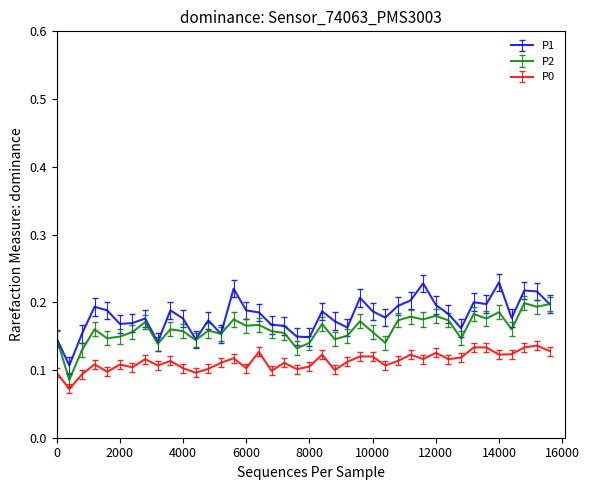

True or false: P0 and P2 cross at least once.

False